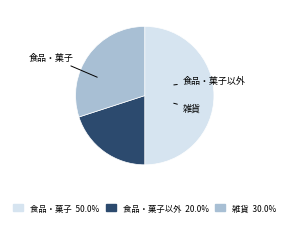

What percentage do 雑貨 and 食品・菓子以外 together represent?

50.0%